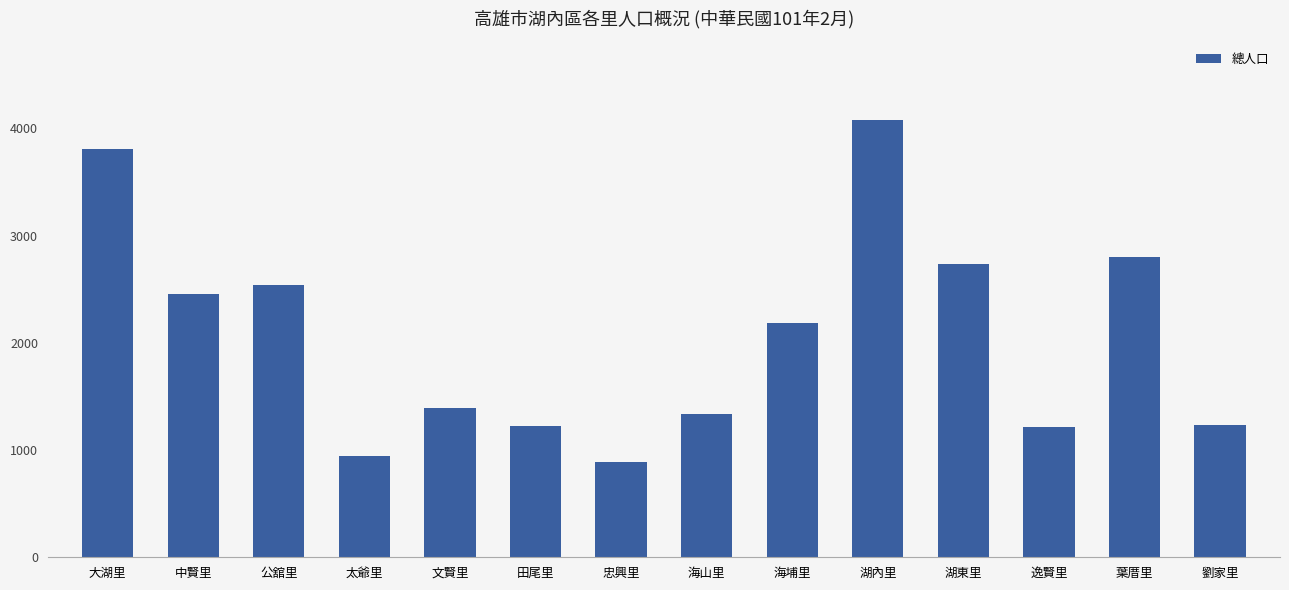

What is the label of the 5th bar from the right?

湖內里